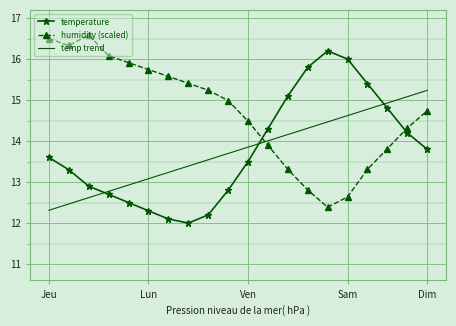

Which series has the largest total across all categories?

humidity (scaled)